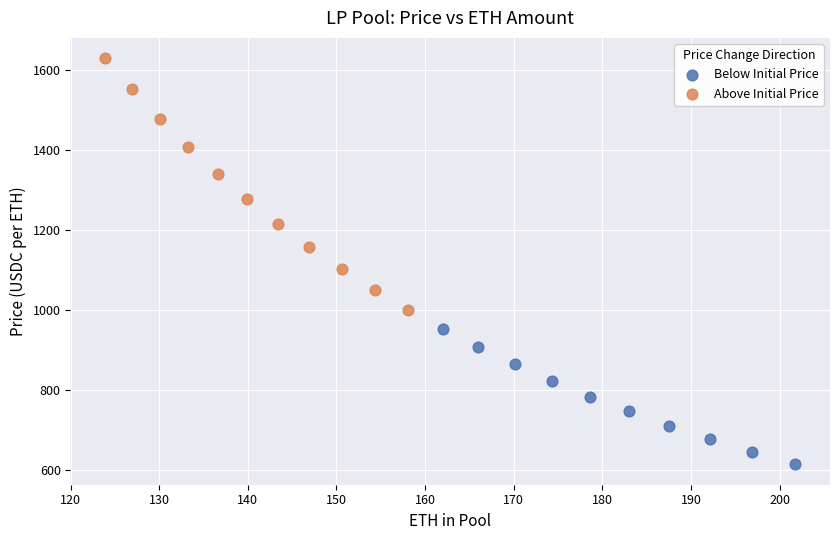

Which series contains the lowest Y value?

Below Initial Price